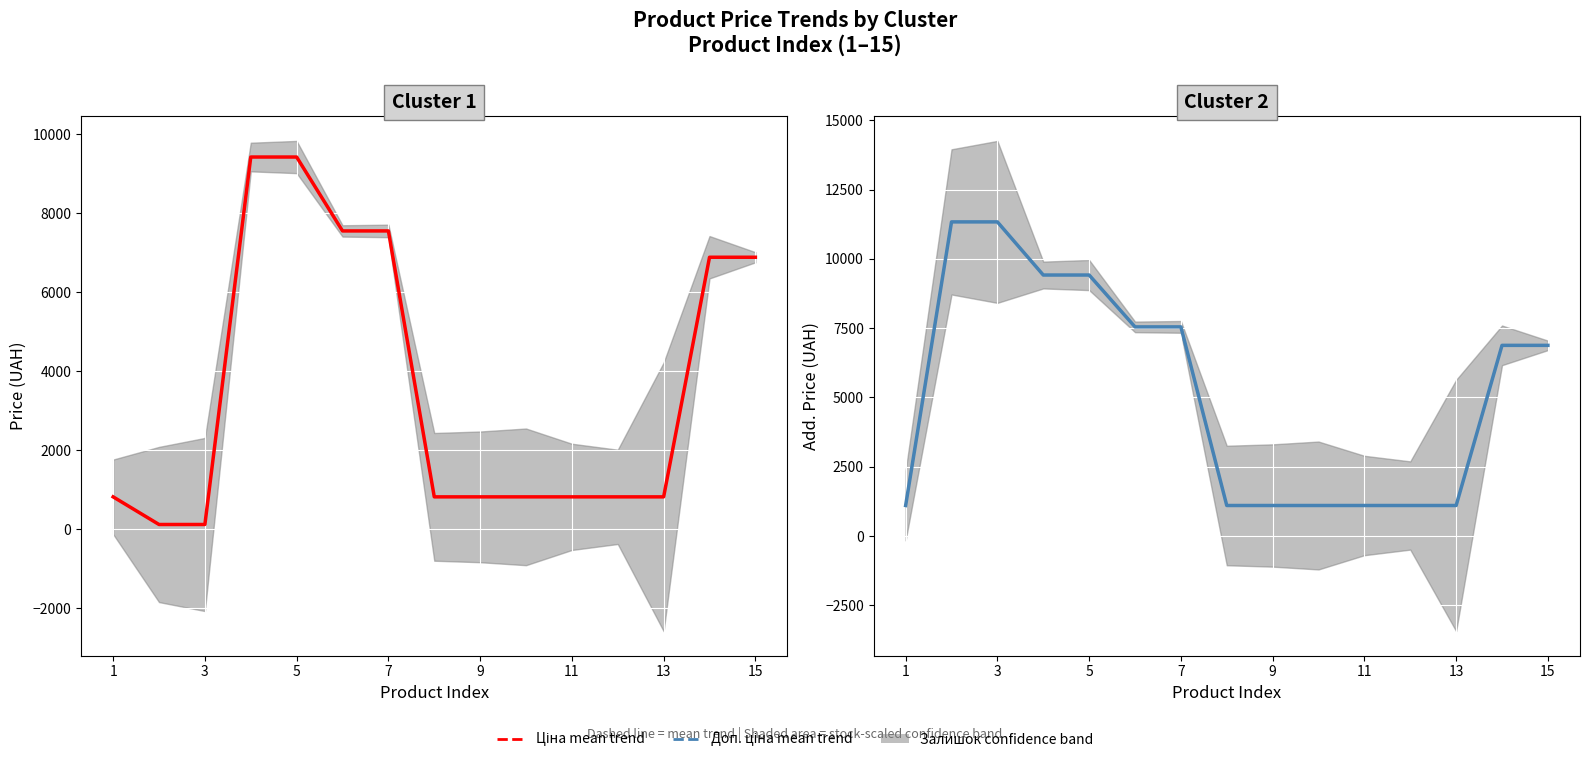

What is the value of the Доп. ціна point at the 11th from the left?

1101.8